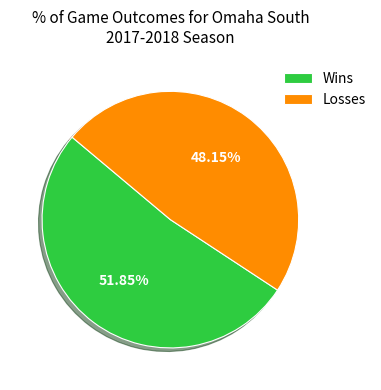

Rank the categories by value from highest to lowest.

Wins, Losses